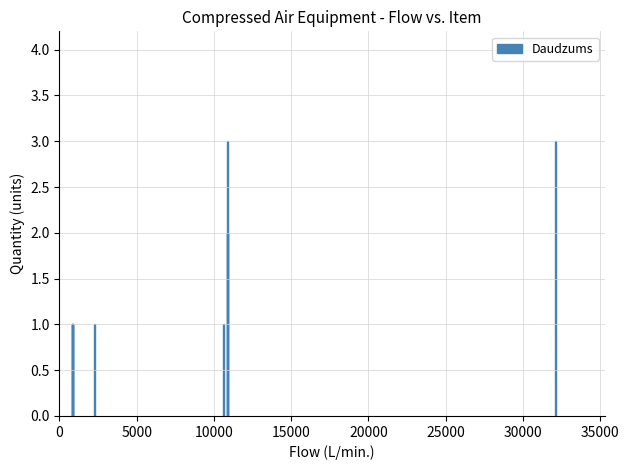

Is it true that the value at 0 is 1?

False